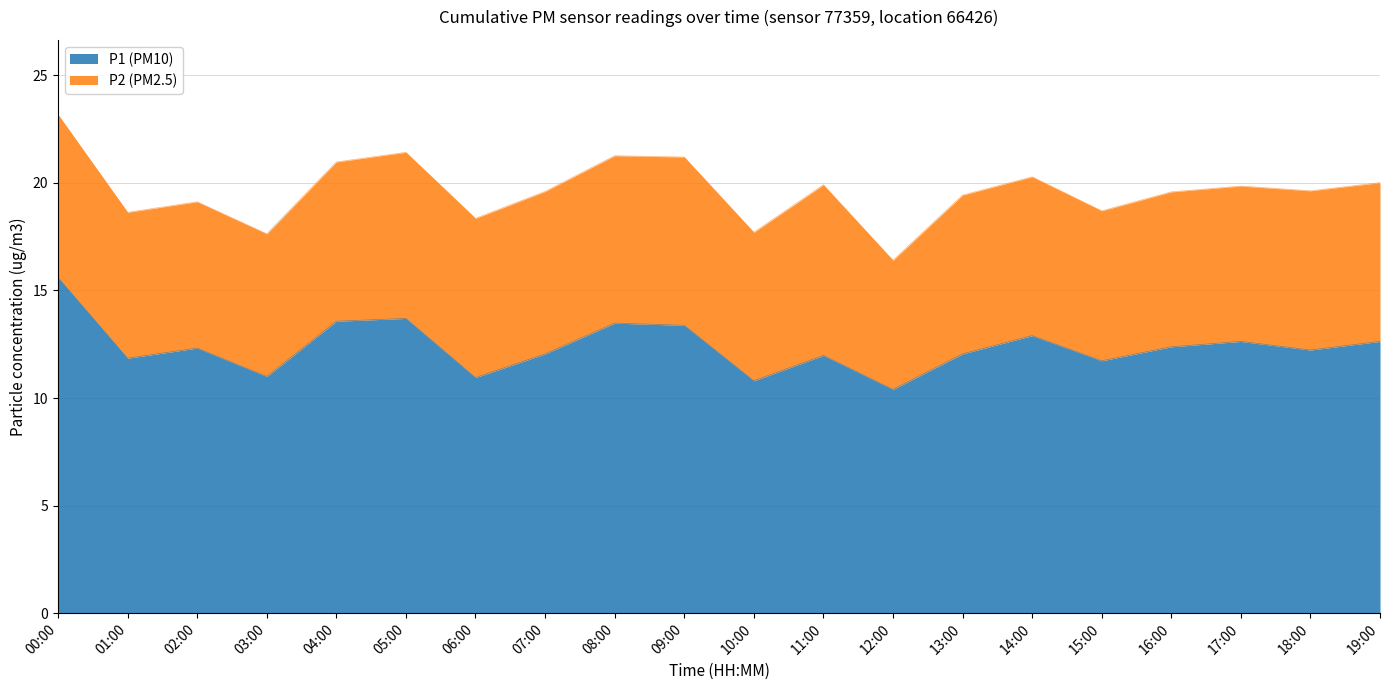

The chart shows a value of 13.4 at 09:00. True or false?

True